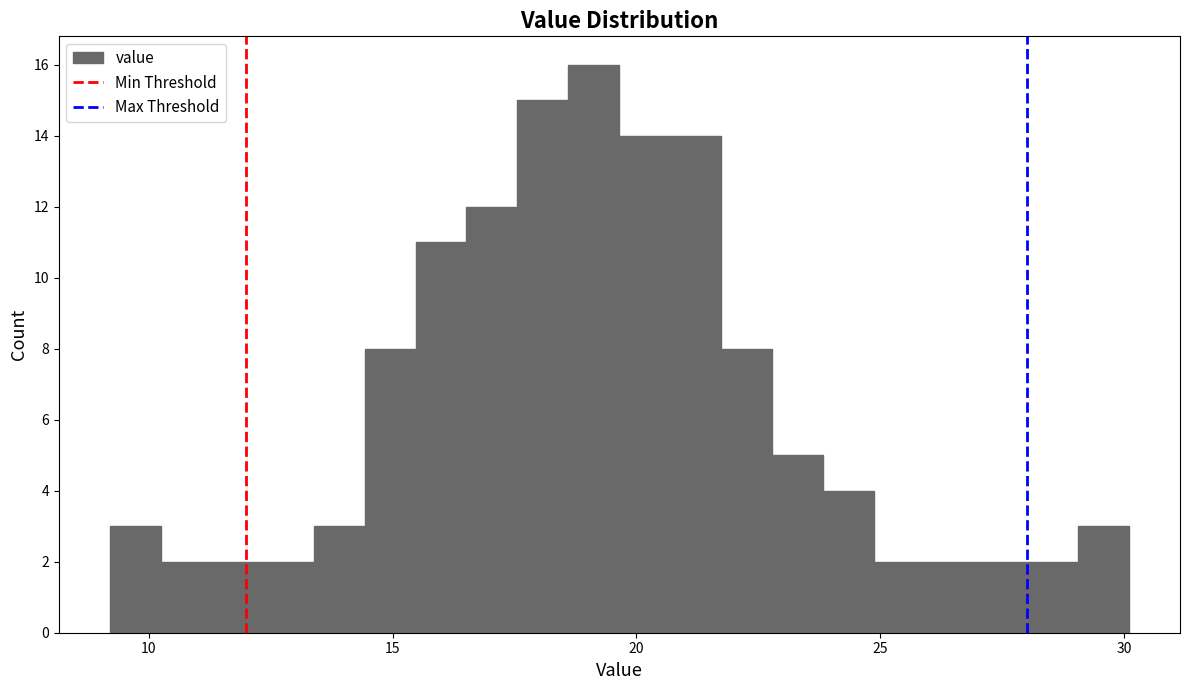

Around what value on the x-axis is the tallest bar? Give the approximate position of its centre, as read against the axis.

19.0